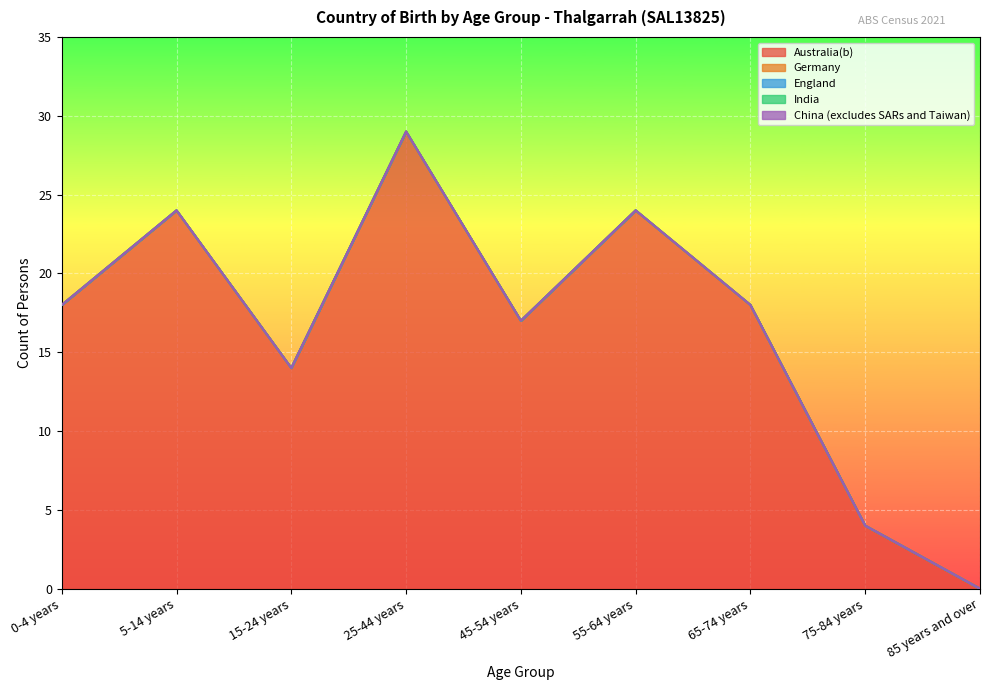

What are all the series names shown in the legend?

Australia(b), Germany, England, India, China (excludes SARs and Taiwan)